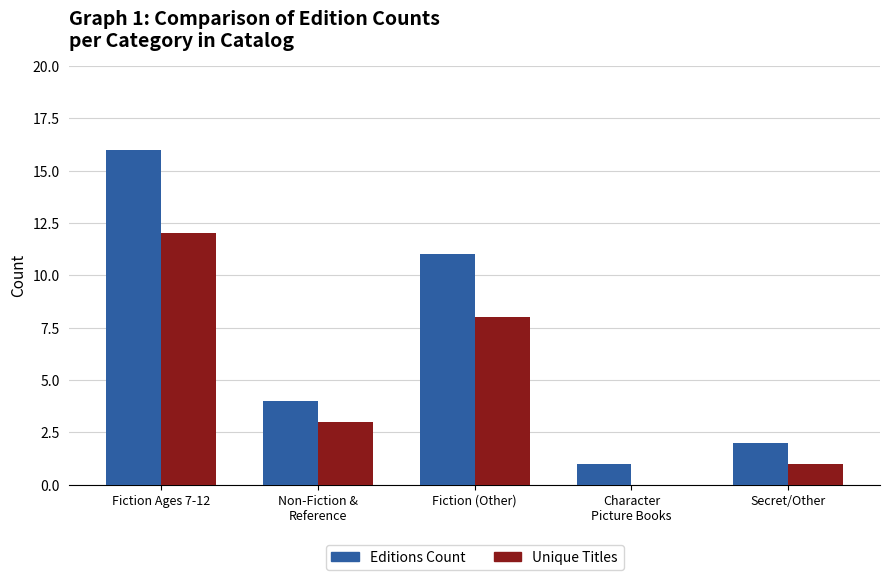

What is the sum of all Unique Titles values?

24